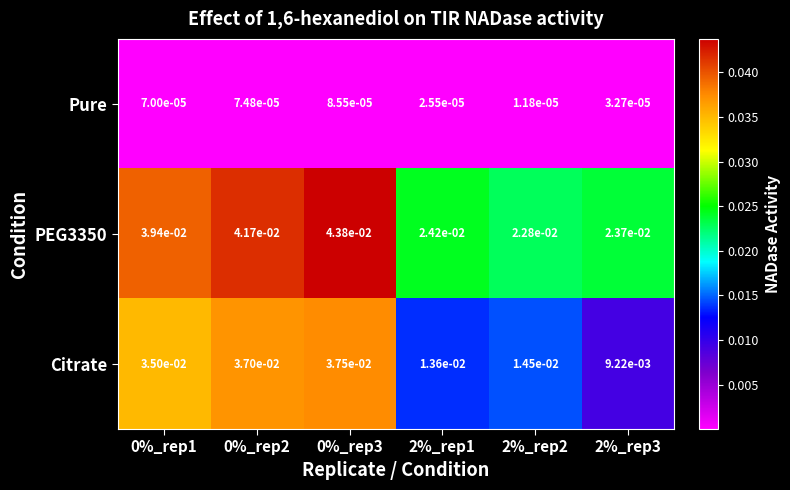

List the series in order of their overall mean, highest first.

PEG3350, Citrate, Pure